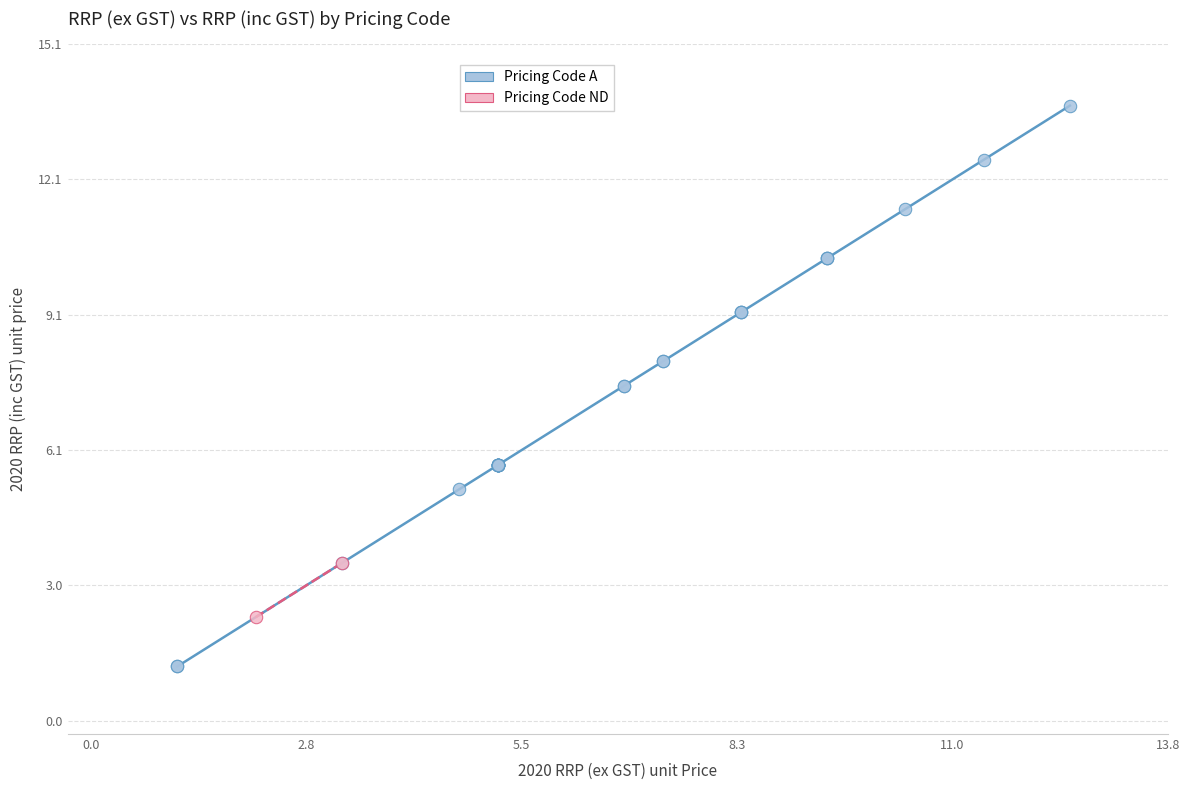

What are all the series names shown in the legend?

Pricing Code A, Pricing Code ND